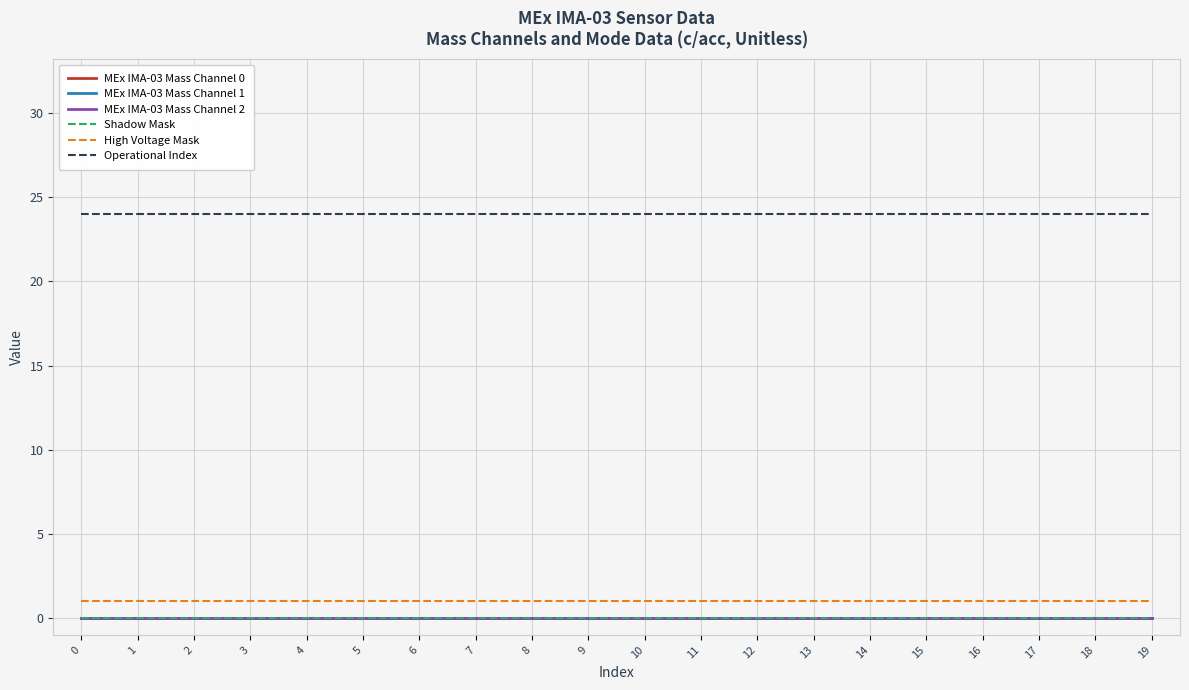

Does the chart have visible grid lines?

Yes